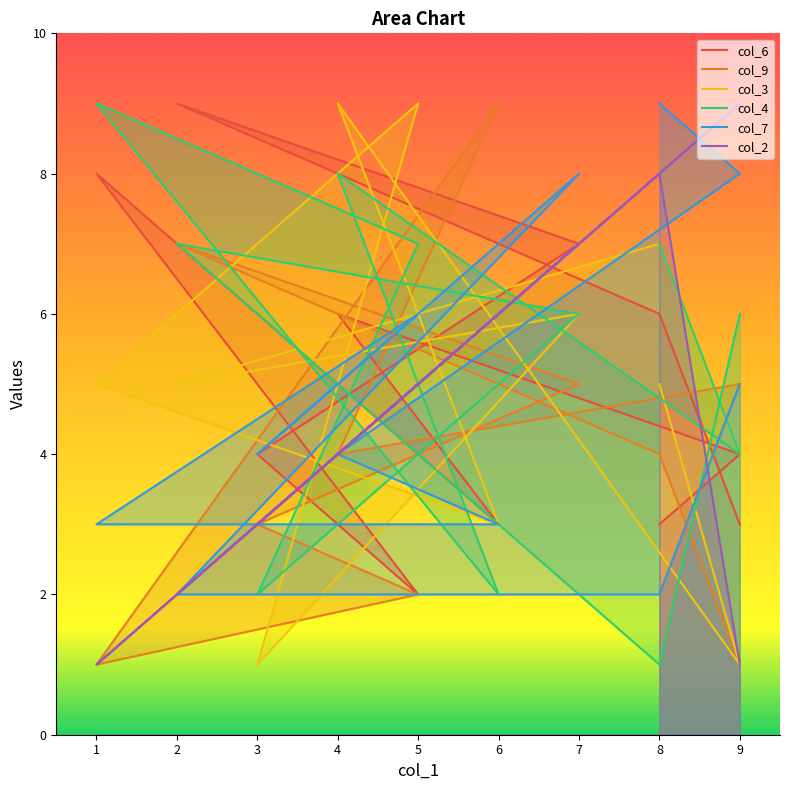

What is the sum of all col_6 values?

55